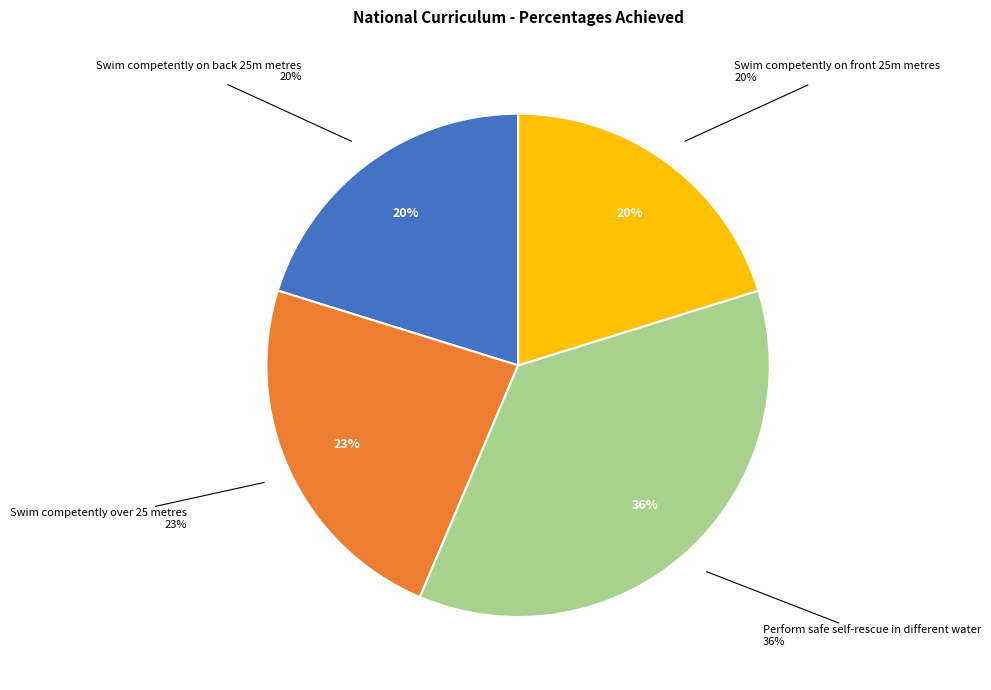

True or false: Swim competently over 25 metres accounts for 23% of the total.

True